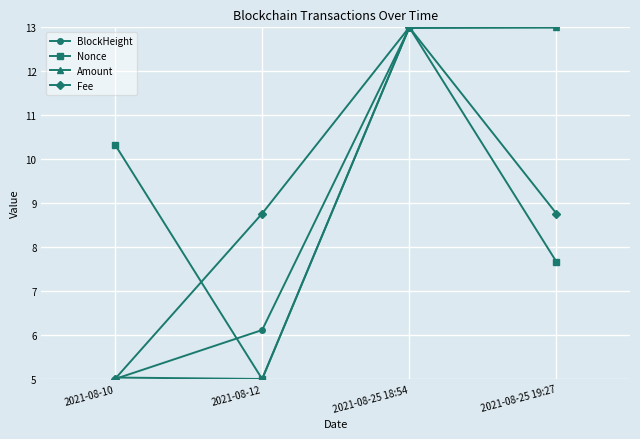

What is the difference between the second highest and second lowest values in the Amount series?

8.0